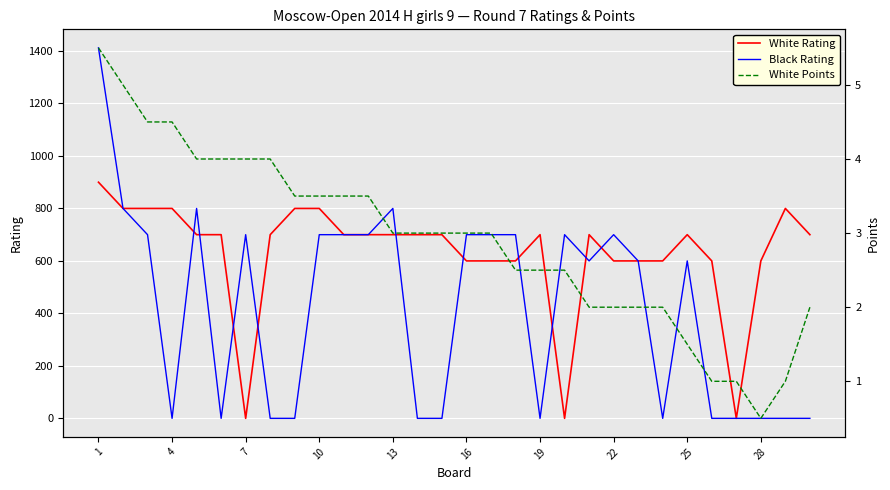

What is the maximum value for White Rating?

900